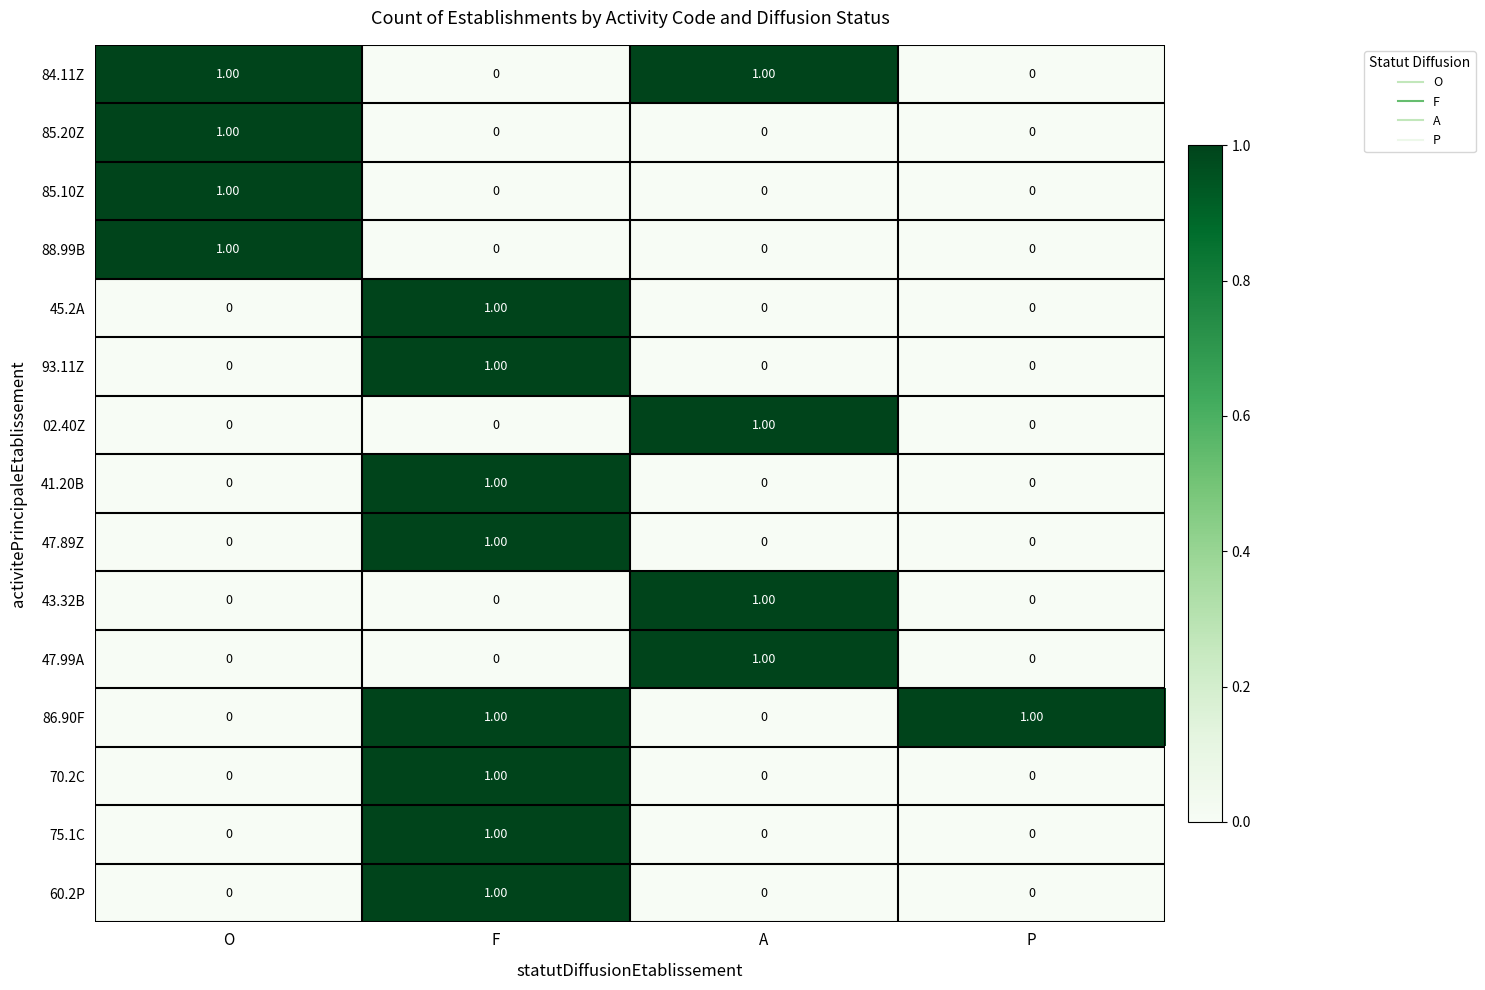

At which category is the sum across all series the highest?

F